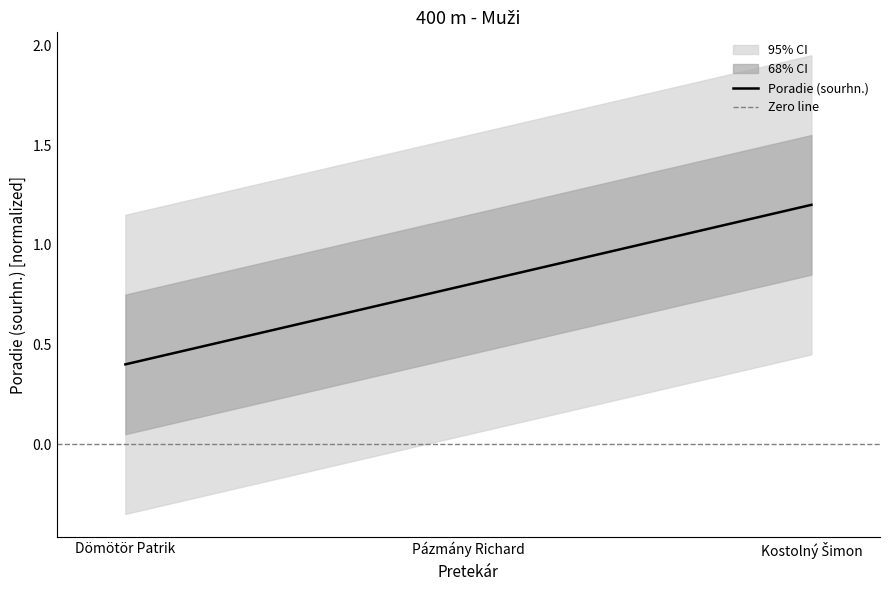

What is the difference between the second highest and minimum values?

0.4